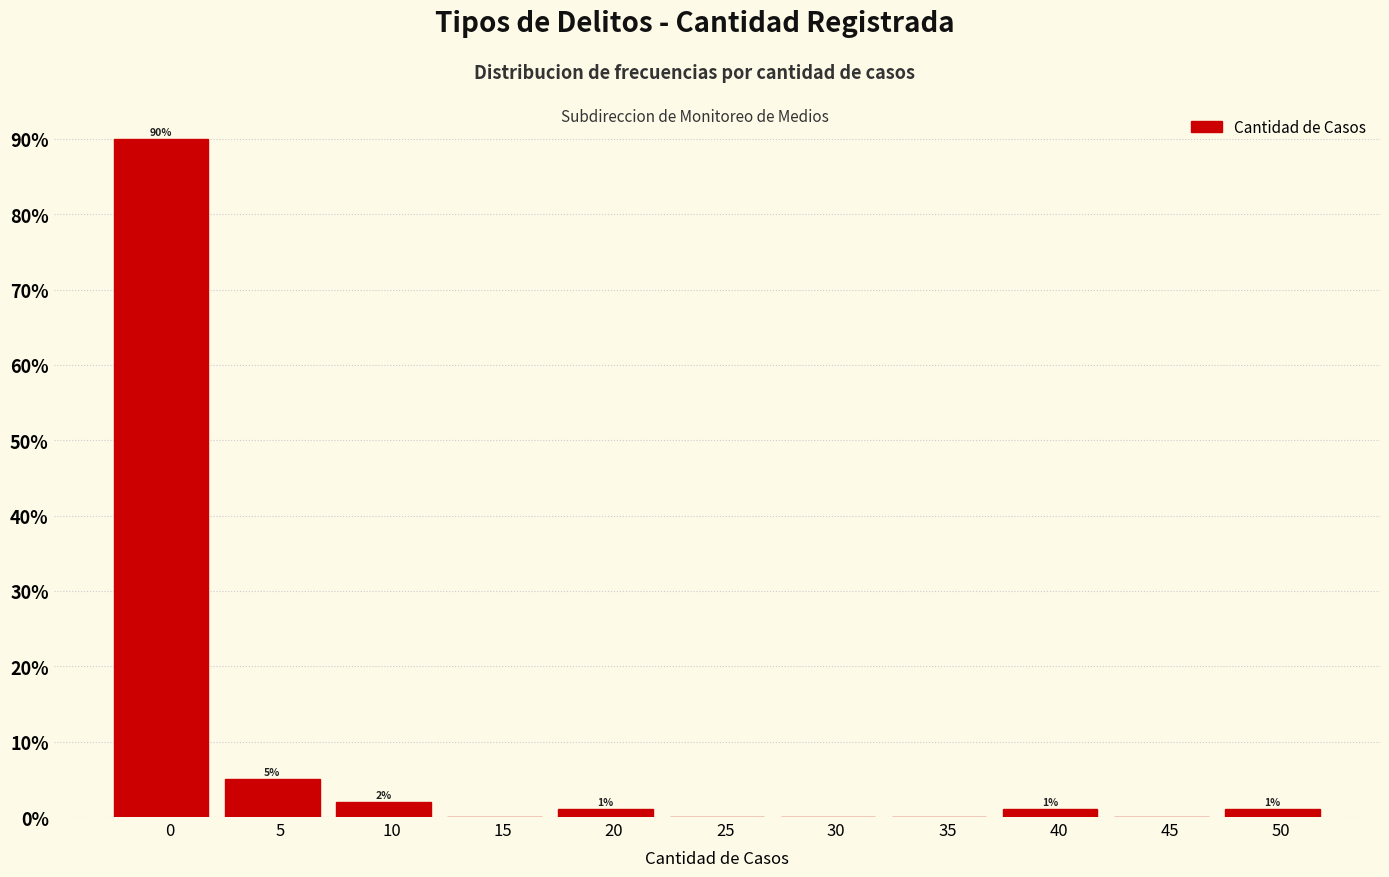

Reading right to left, list all the values displayed in this chart.

50=1	45=0	40=1	35=0	30=0	25=0	20=1	15=0	10=2	5=5	0=90